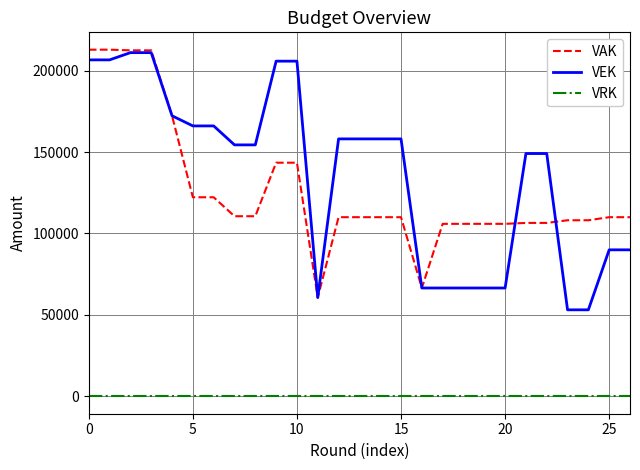

True or false: VRK and VAK intersect in this chart.

False